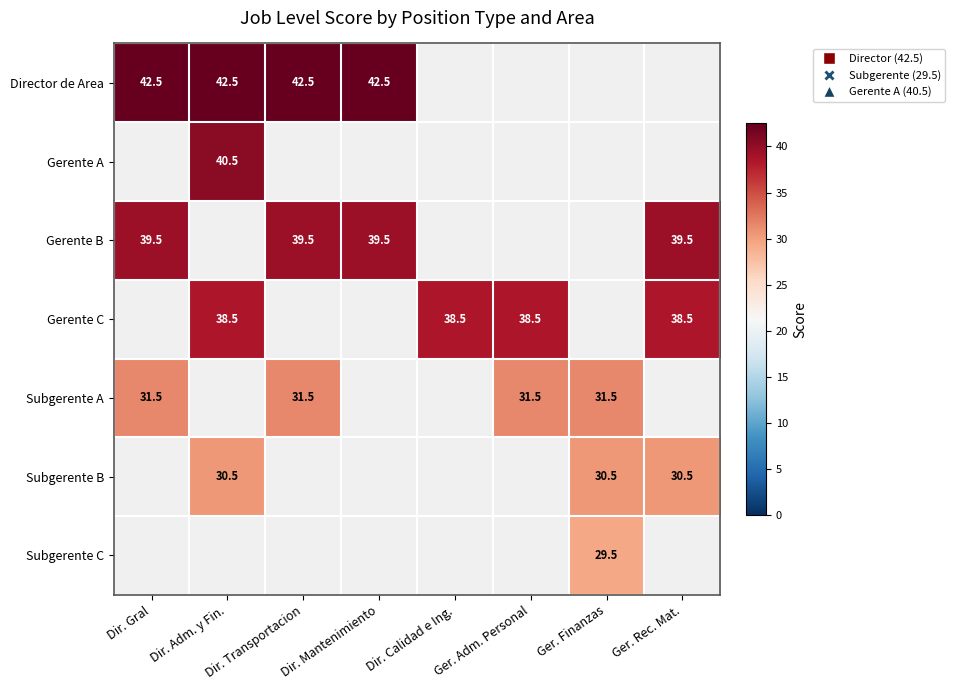

True or false: Gerente A has a value of 28.0 at Dir. Adm. y Fin..

False